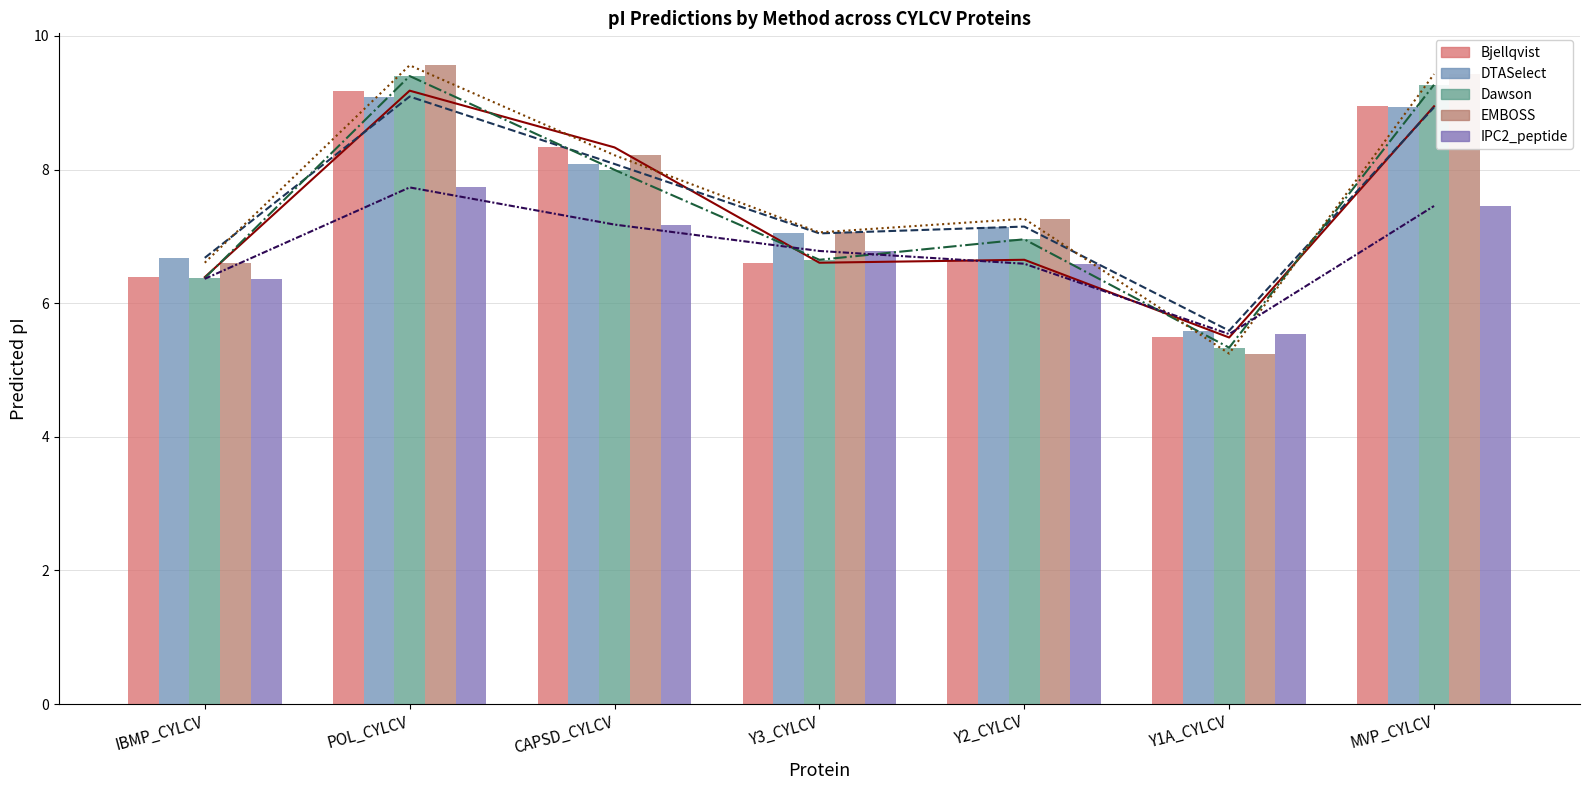

How many groups of bars are there?

7